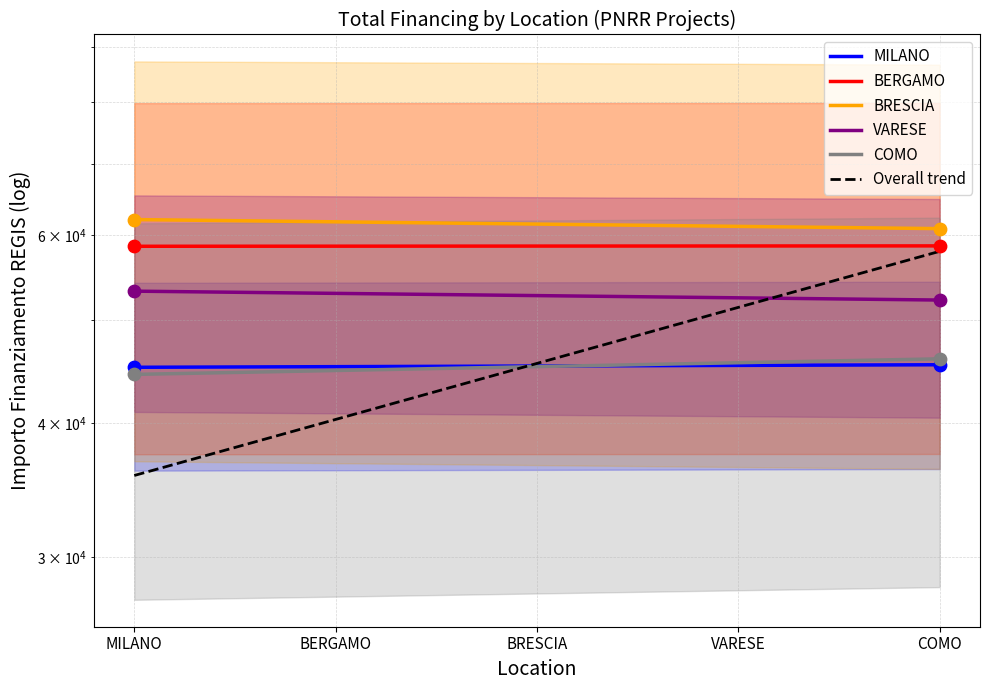

At which category is the sum across all series the highest?

BERGAMO